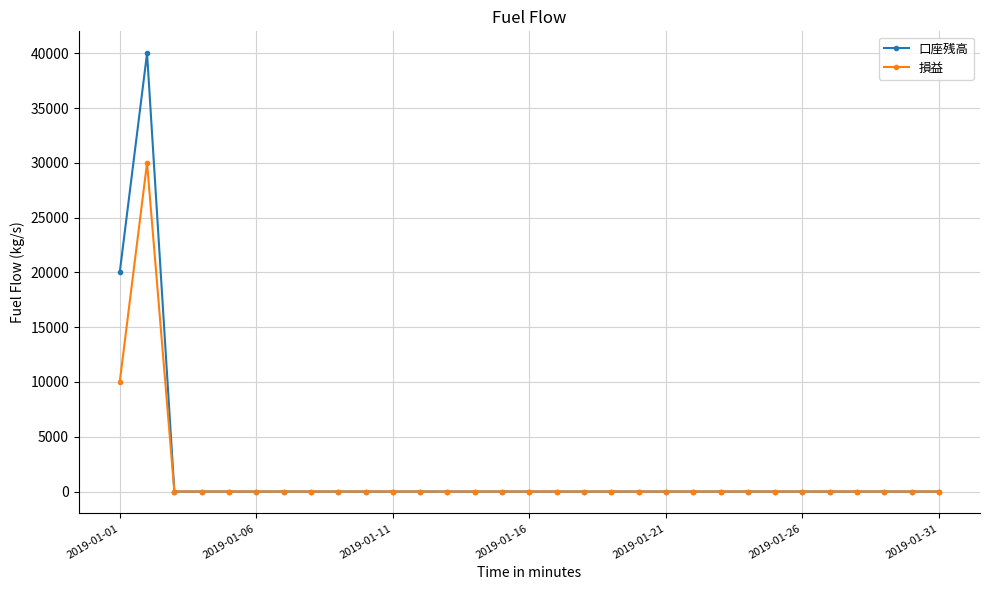

Which series has the largest range (max minus min)?

口座残高